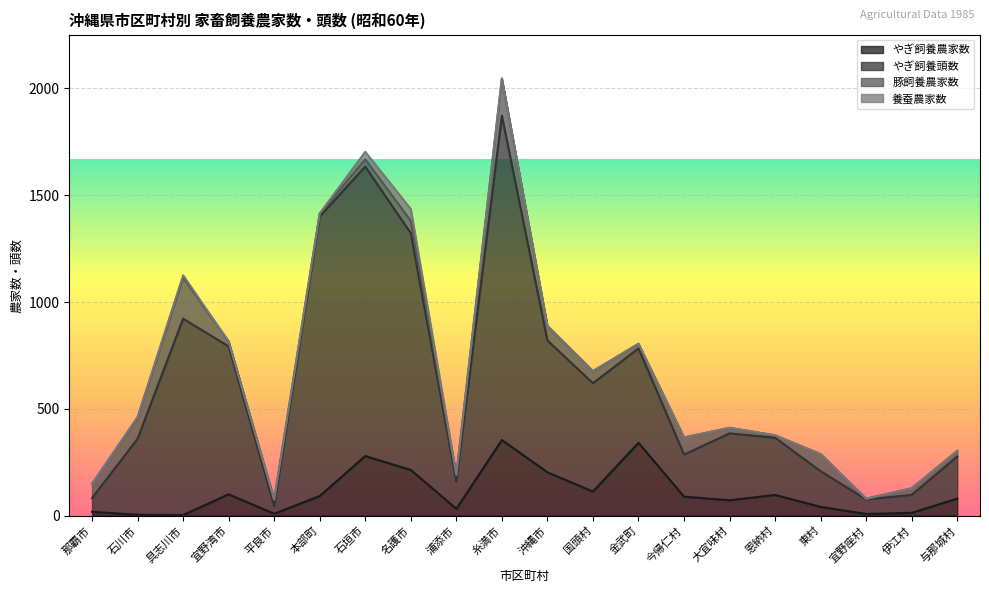

True or false: やぎ飼養農家数 and やぎ飼養頭数 intersect in this chart.

False